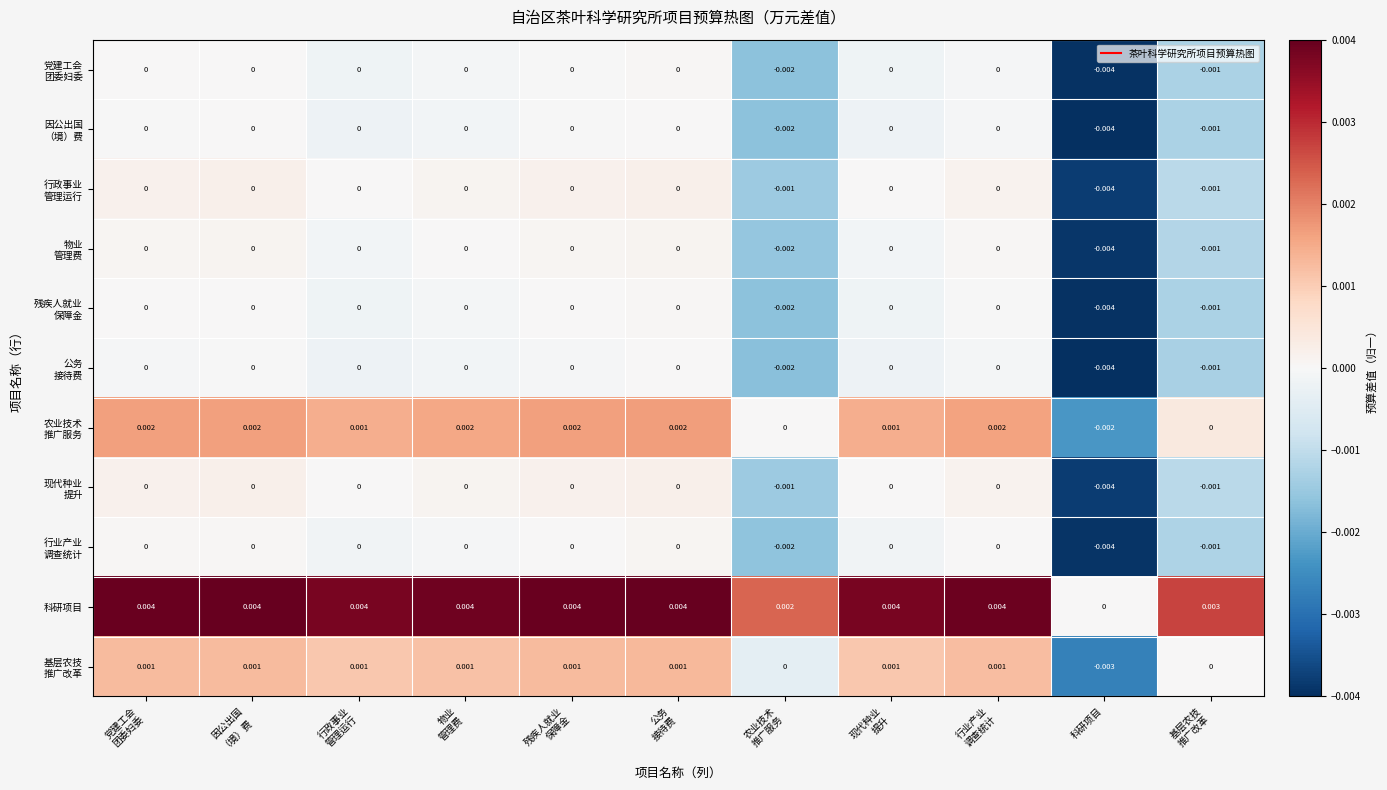

Which series has the largest total across all categories?

科研项目